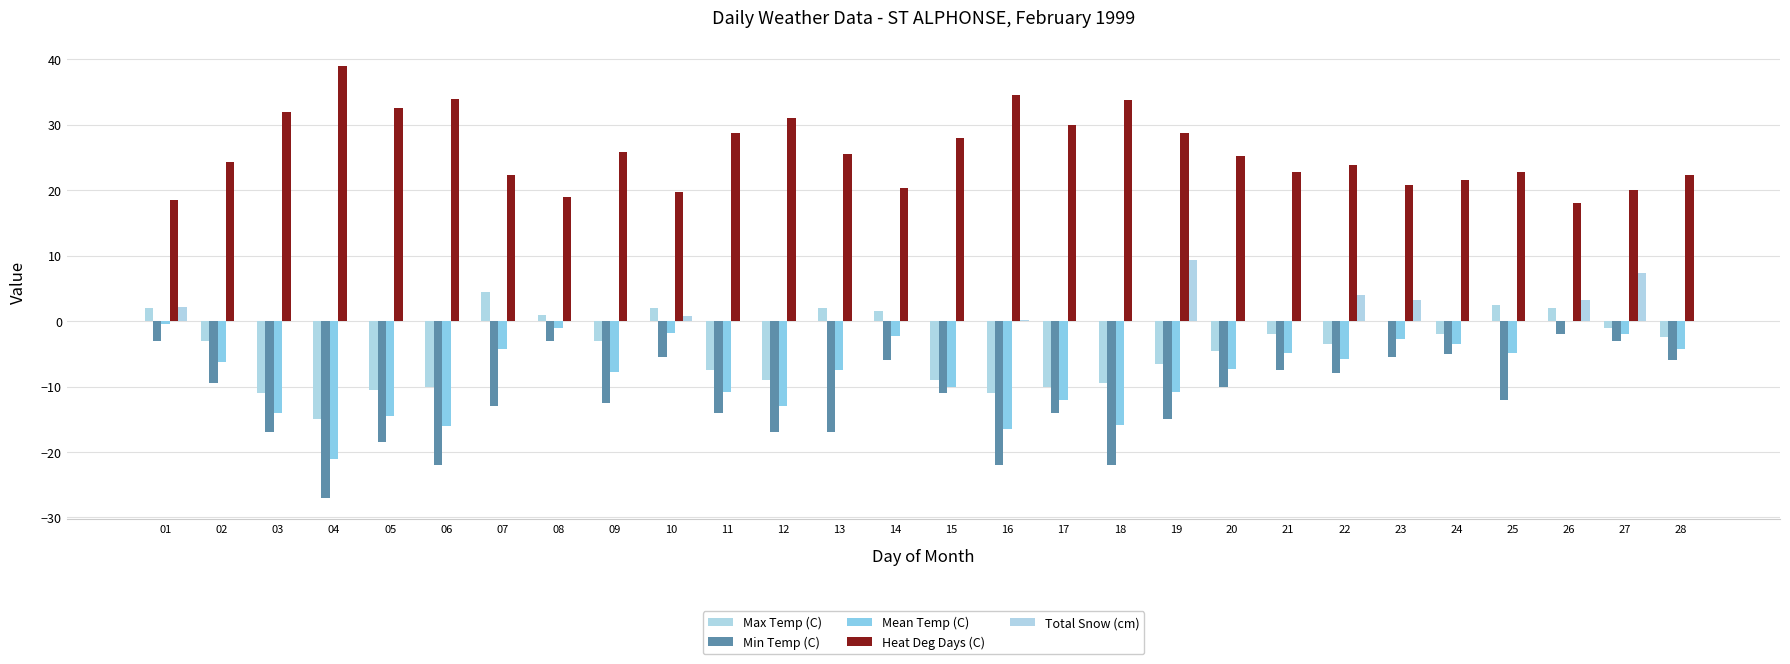

How many distinct data groups are displayed?

5